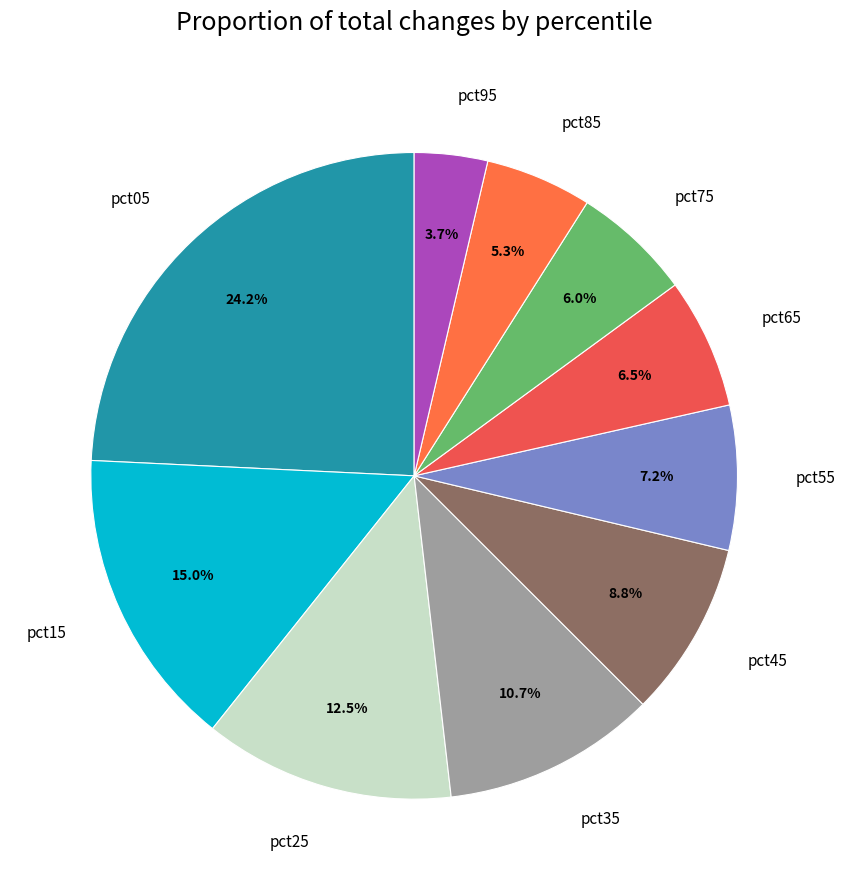

Which category has the biggest portion of the pie?

pct05